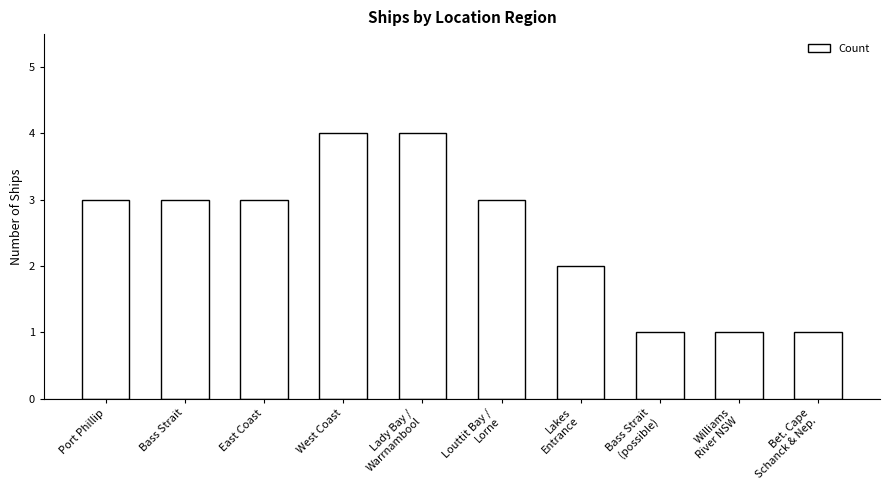

Is it true that the value at Port Phillip is 4?

False